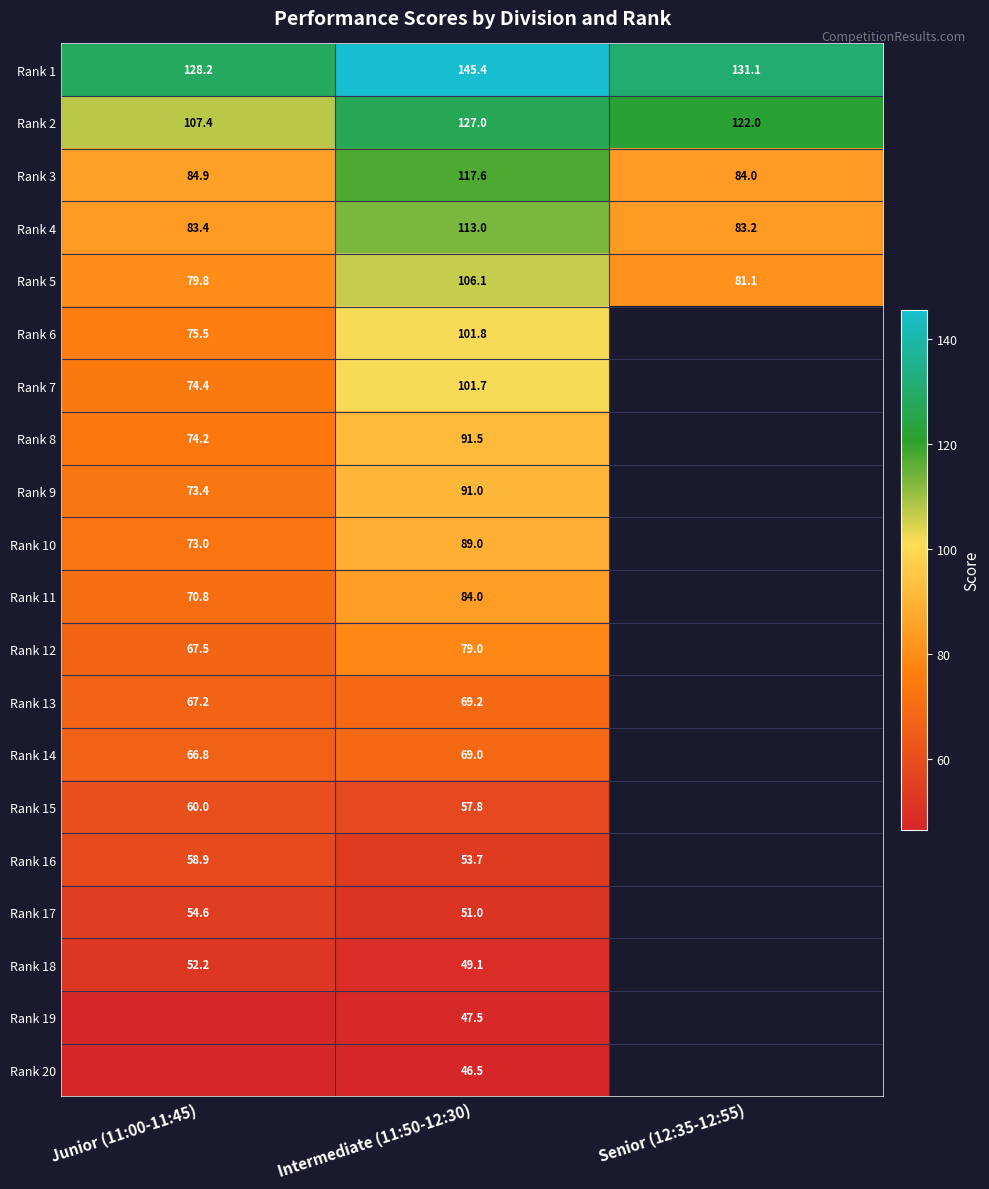

How many values in Rank 12 are above zero?

2